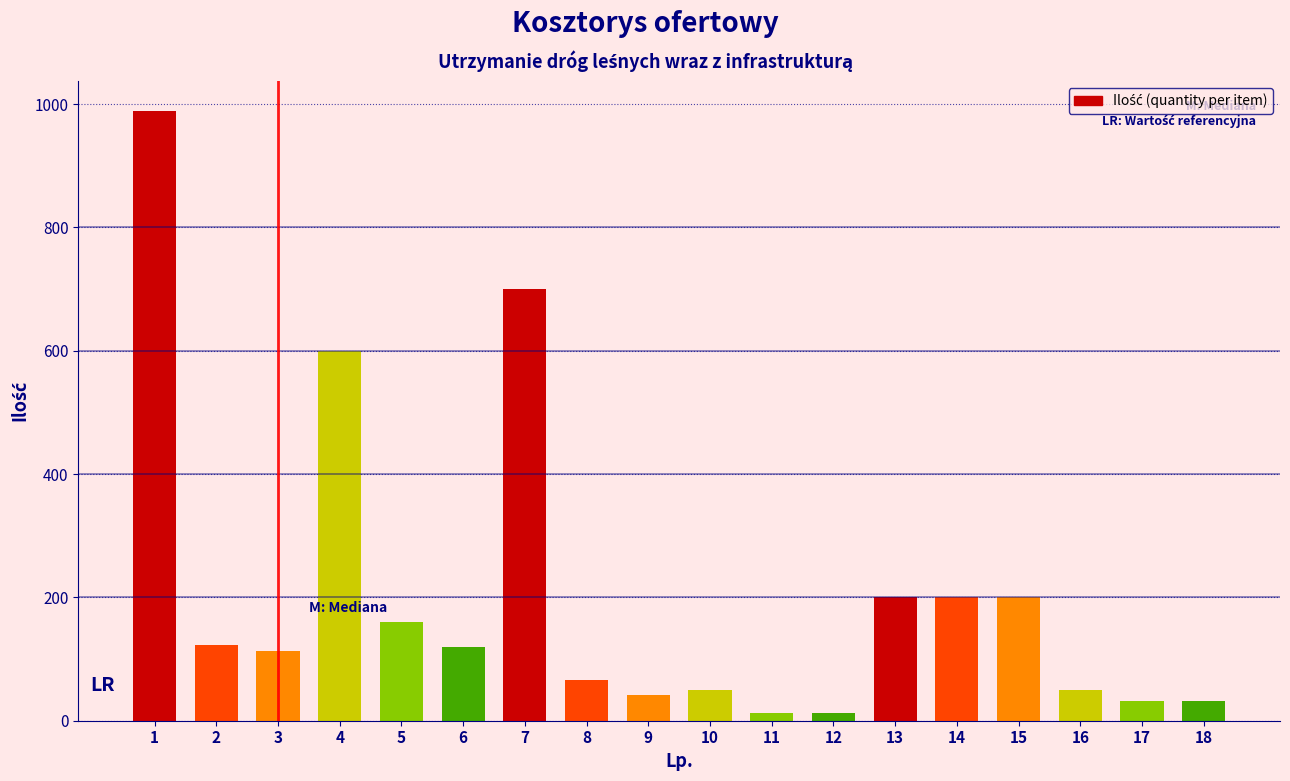

What is the value of the 14th bar from the left?

200.0